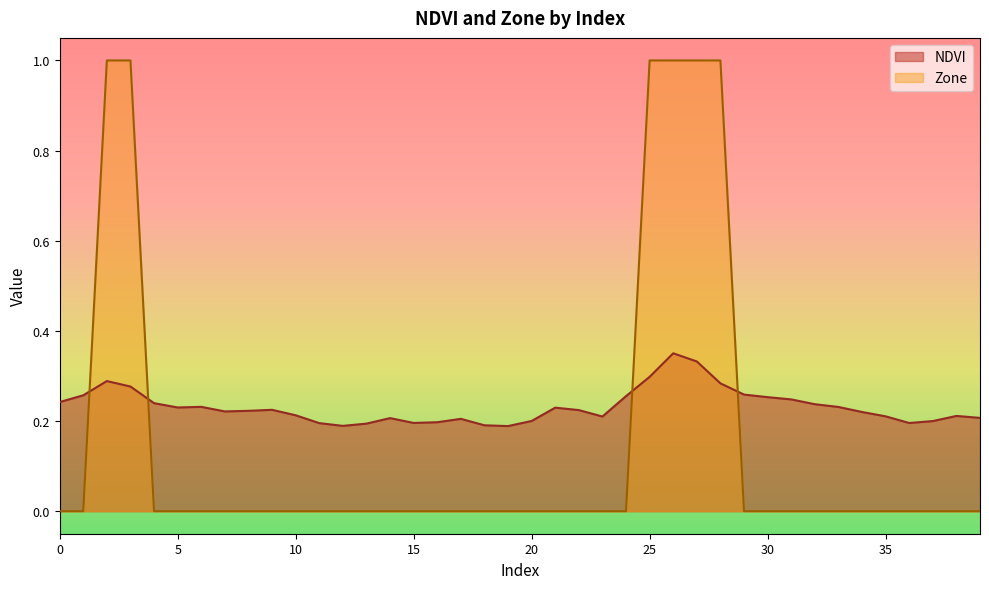

Reading left to right, what are all the values shown in this chart?

NDVI: 0.2	0.3	0.3	0.3	0.2	0.2	0.2	0.2	0.2	0.2	0.2	0.2	0.2	0.2	0.2	0.2	0.2	0.2	0.2	0.2	0.2	0.2	0.2	0.2	0.3	0.3	0.4	0.3	0.3	0.3	0.3	0.2	0.2	0.2	0.2	0.2	0.2	0.2	0.2	0.2
Zone: 0.0	0.0	1.0	1.0	0.0	0.0	0.0	0.0	0.0	0.0	0.0	0.0	0.0	0.0	0.0	0.0	0.0	0.0	0.0	0.0	0.0	0.0	0.0	0.0	0.0	1.0	1.0	1.0	1.0	0.0	0.0	0.0	0.0	0.0	0.0	0.0	0.0	0.0	0.0	0.0